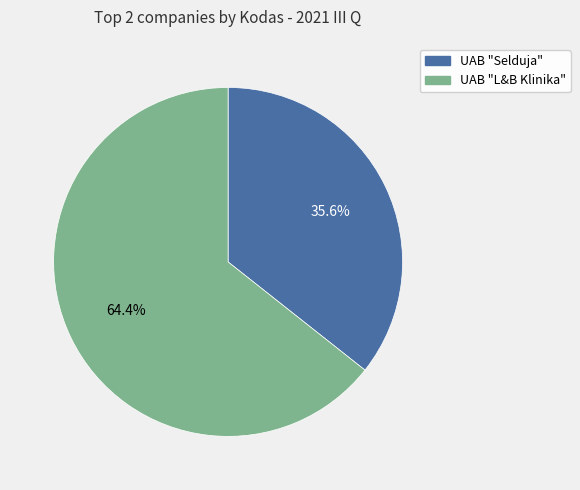

Combined, do UAB "L&B Klinika" and UAB "Selduja" account for over 50%?

Yes